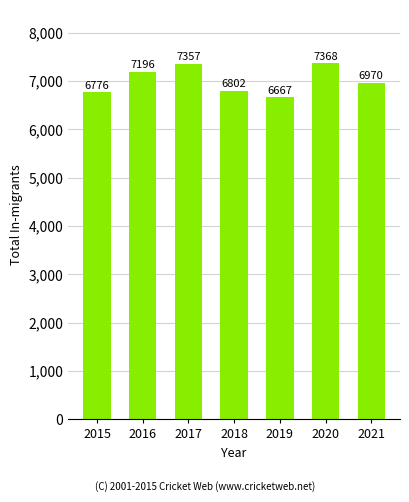

The chart shows a value of 7196 at 2016. True or false?

True